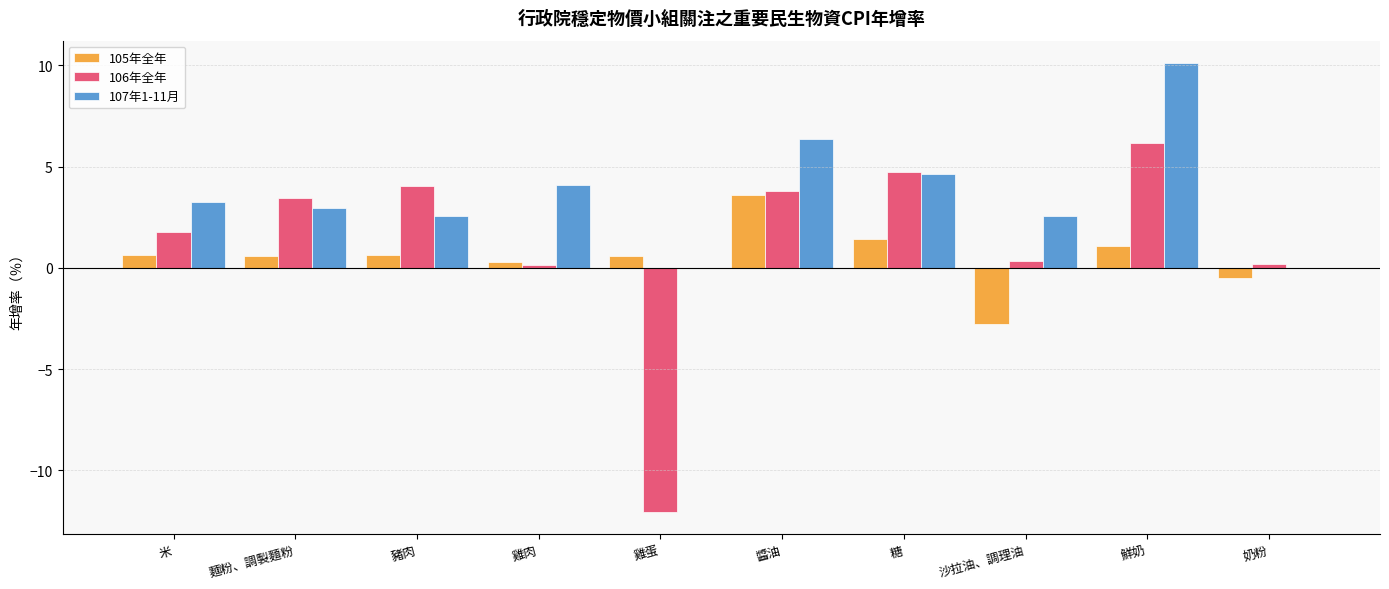

What is the sum of all 105年全年 values?

5.5